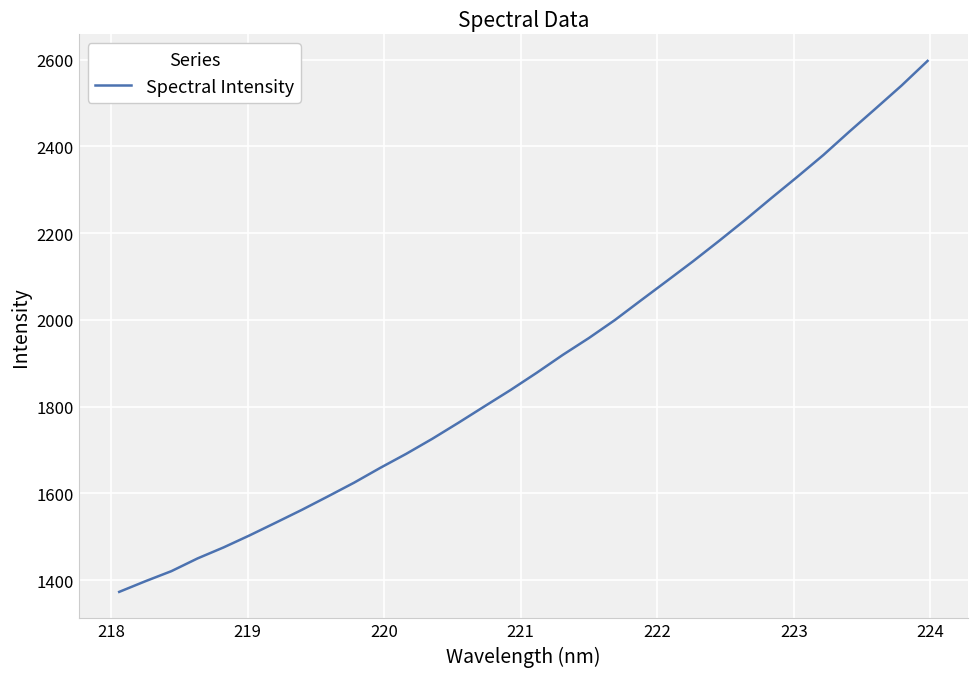

What is the smallest value displayed?

1373.1